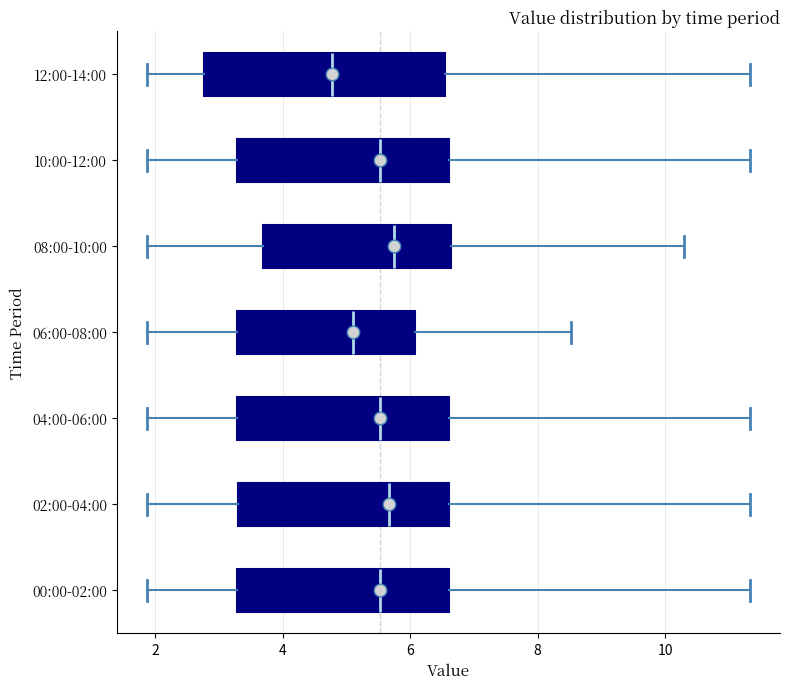

Which box is the widest, from its left edge to its right edge?

12:00-14:00